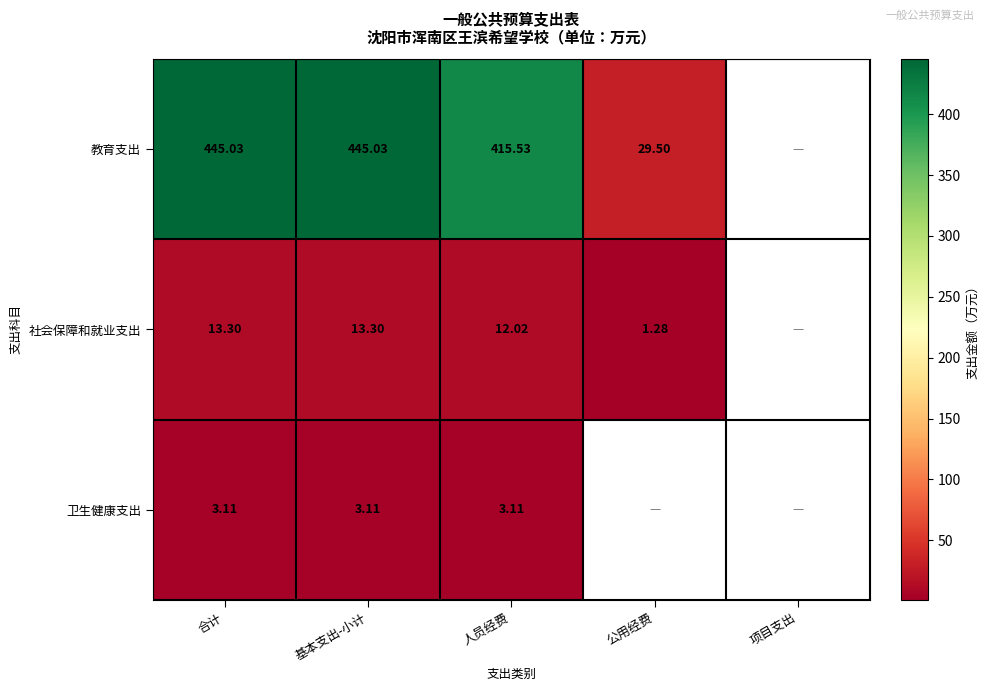

Between 基本支出-小计 and 人员经费, which series saw the biggest shift?

教育支出